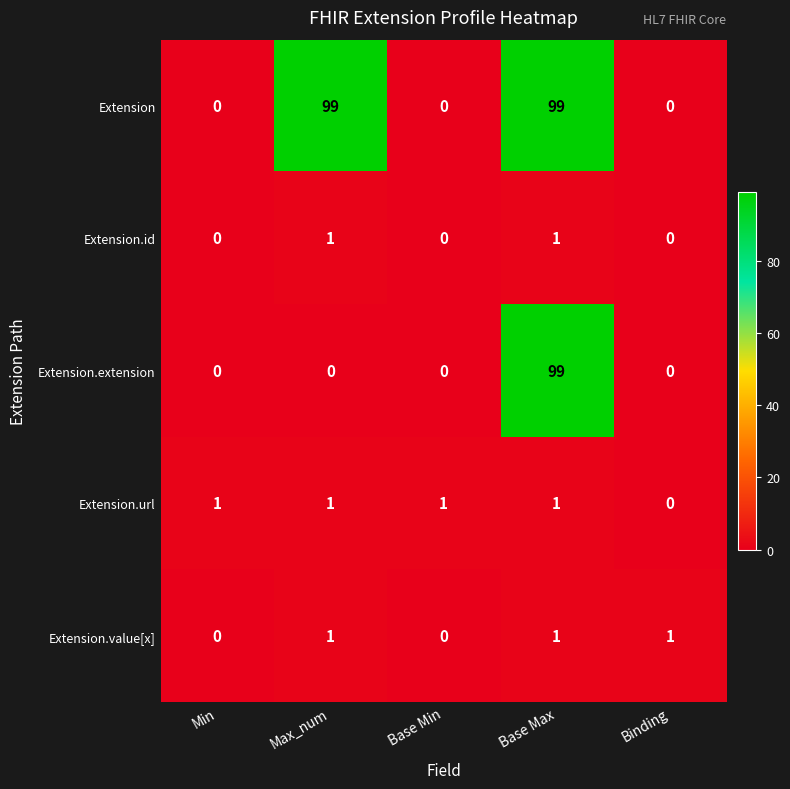

Which category has the highest value in the Extension.extension series?

Base Max